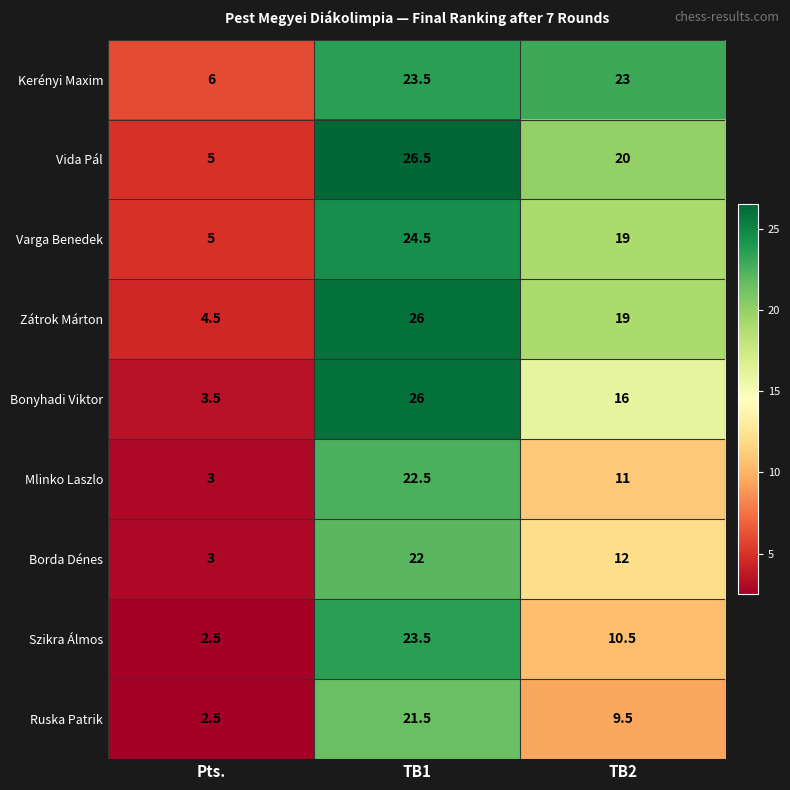

Is it true that Mlinko Laszlo equals 3.0 at Pts.?

True